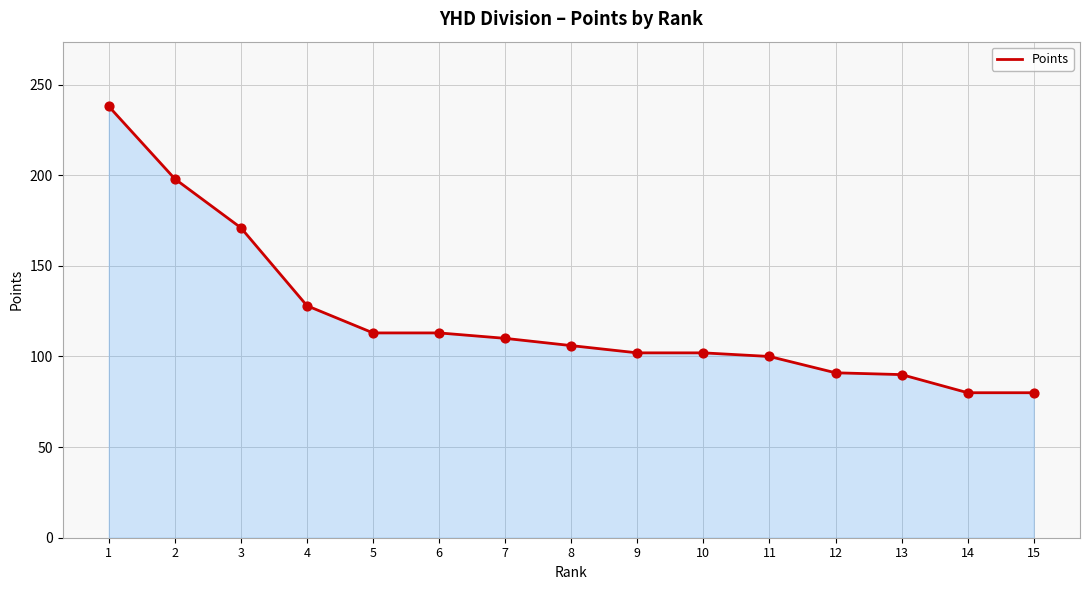

Approximately how many times larger is the value at 1 compared to 6?

2.1